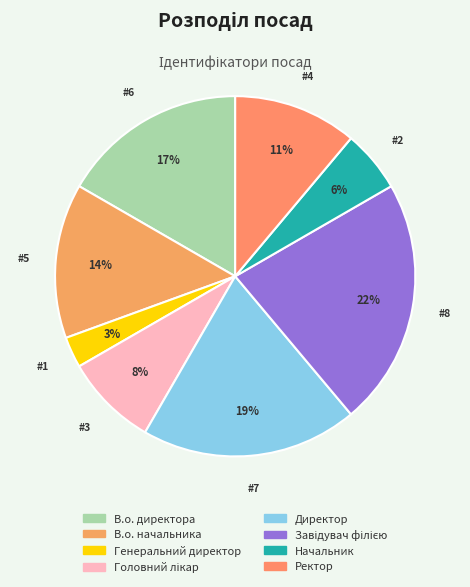

Between Директор and В.о. директора, which is larger?

Директор